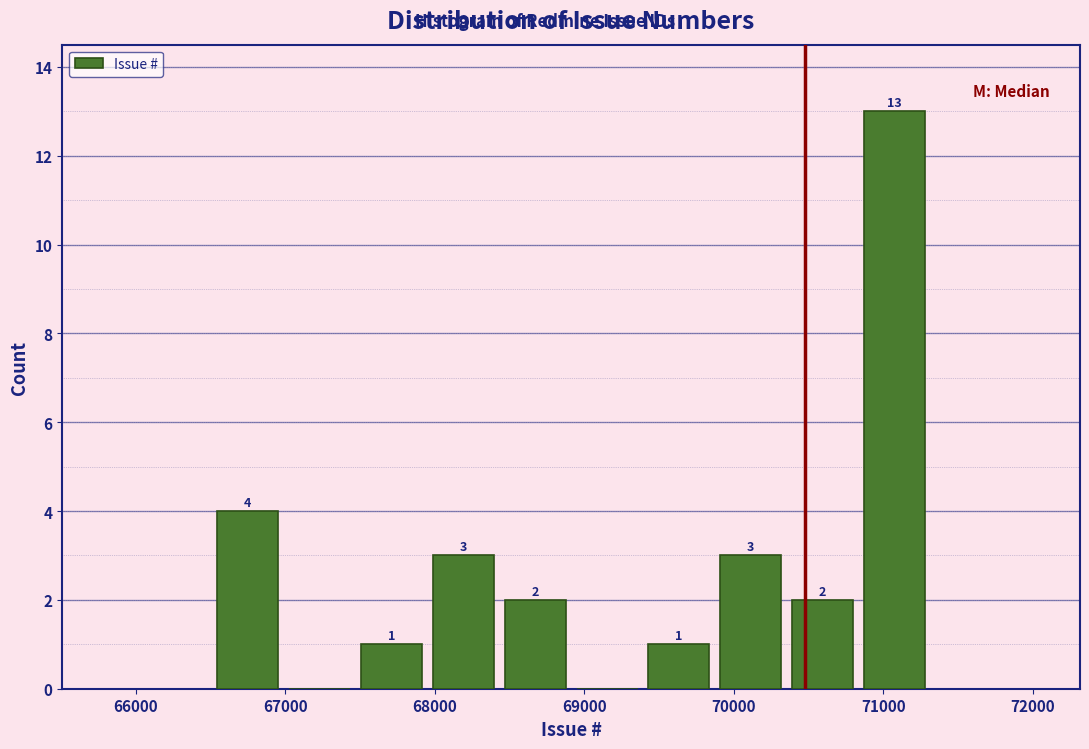

Over which range of the x-axis is the bar tallest?

70800 to 71300